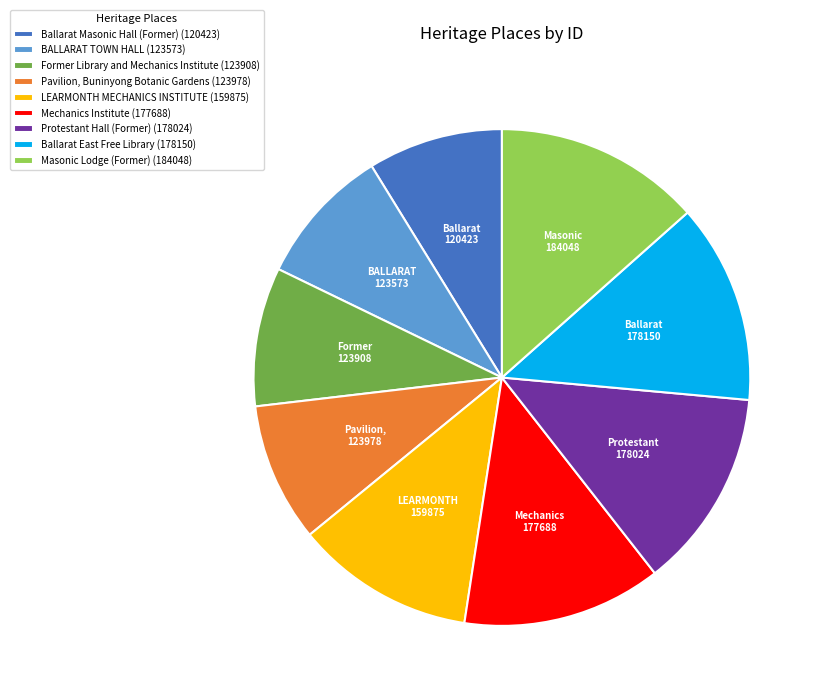

Is it true that Former Library and Mechanics Institute is 22% of the pie?

False